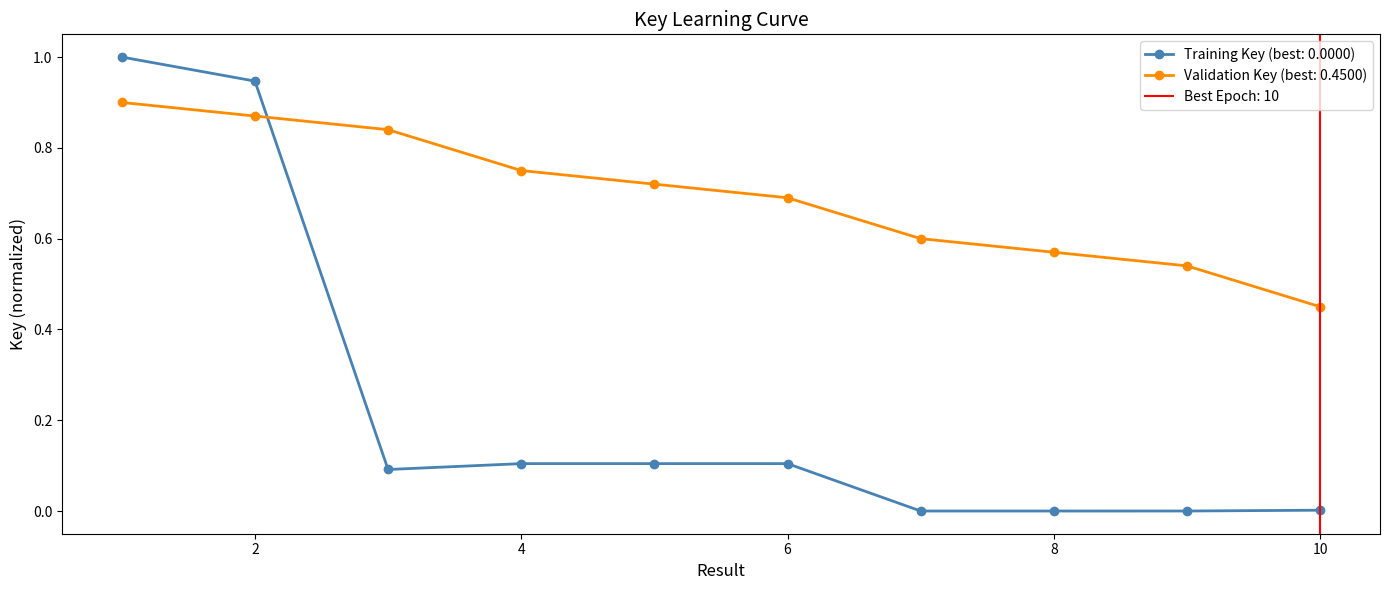

At which label is the value closest to 0?

8